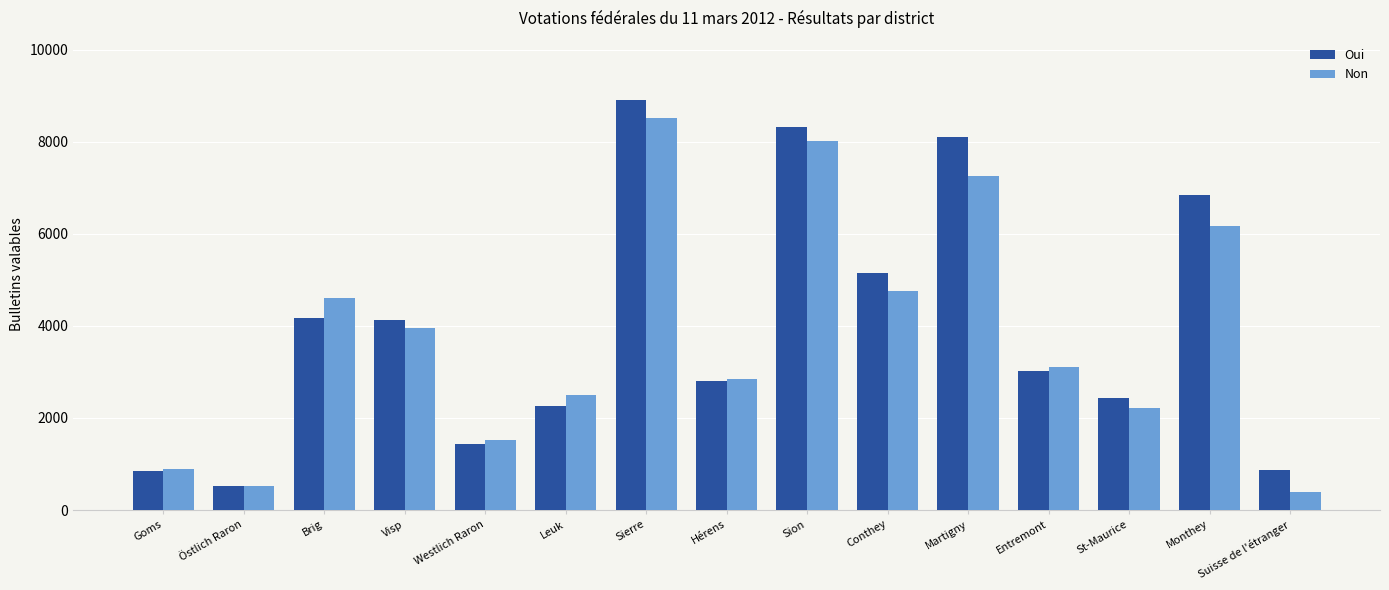

At Sion, list the series in order from largest to smallest.

Oui, Non